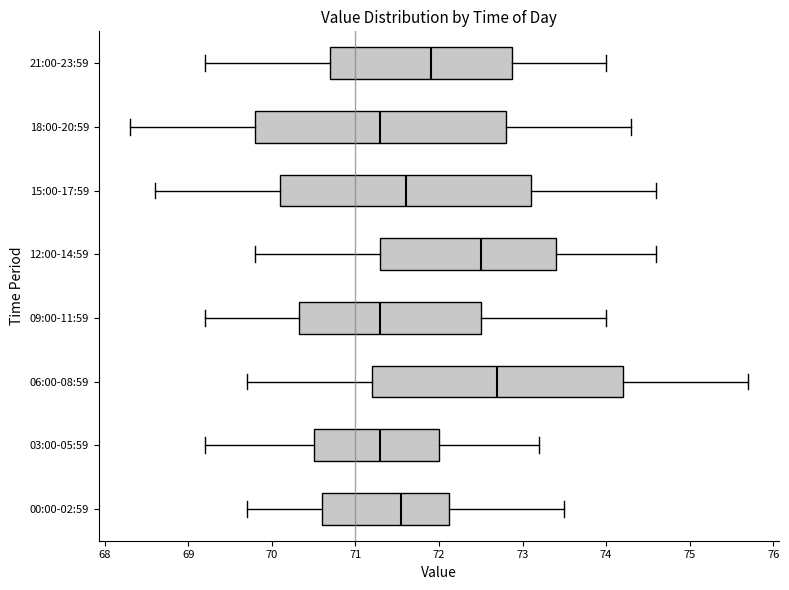

Where does the median line of the box for 21:00-23:59 sit on the x-axis? The values are not printed on the chart, so give them approximately, as read against the axis.

71.9